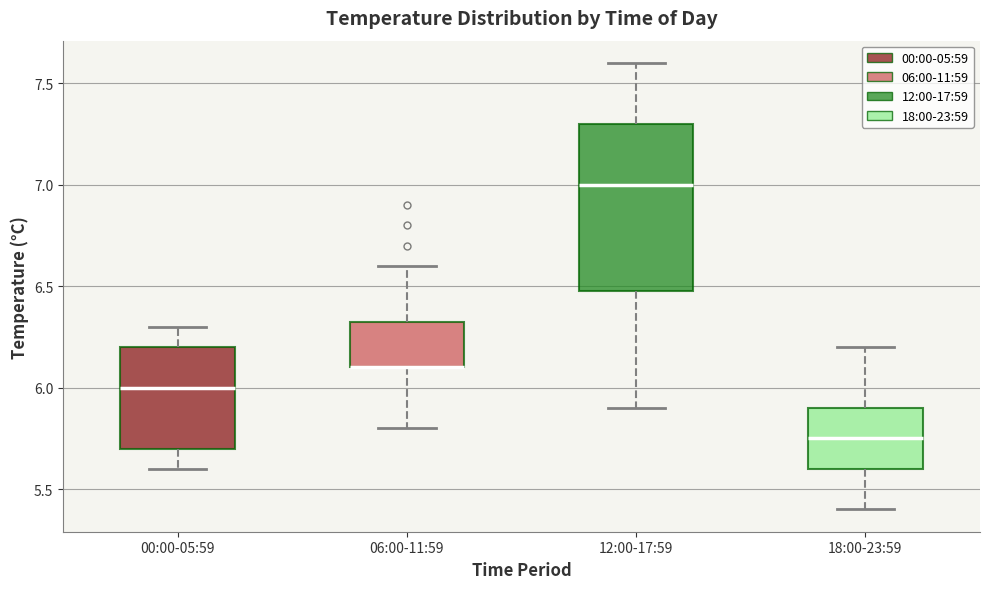

Where does the median line of the box for 00:00-05:59 sit on the y-axis? The values are not printed on the chart, so give them approximately, as read against the axis.

6.00